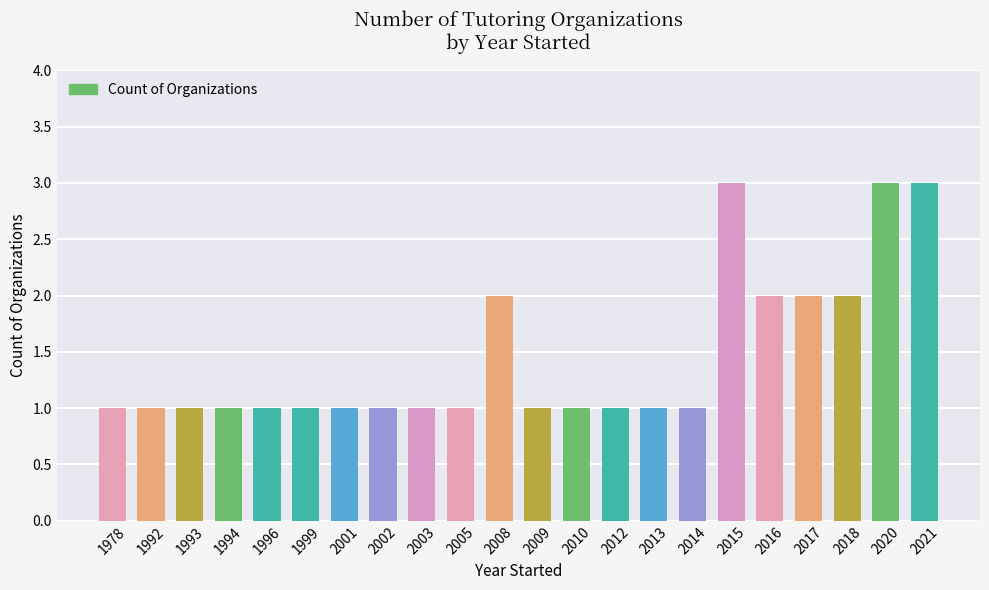

The value at 2020 is 3. True or false?

True